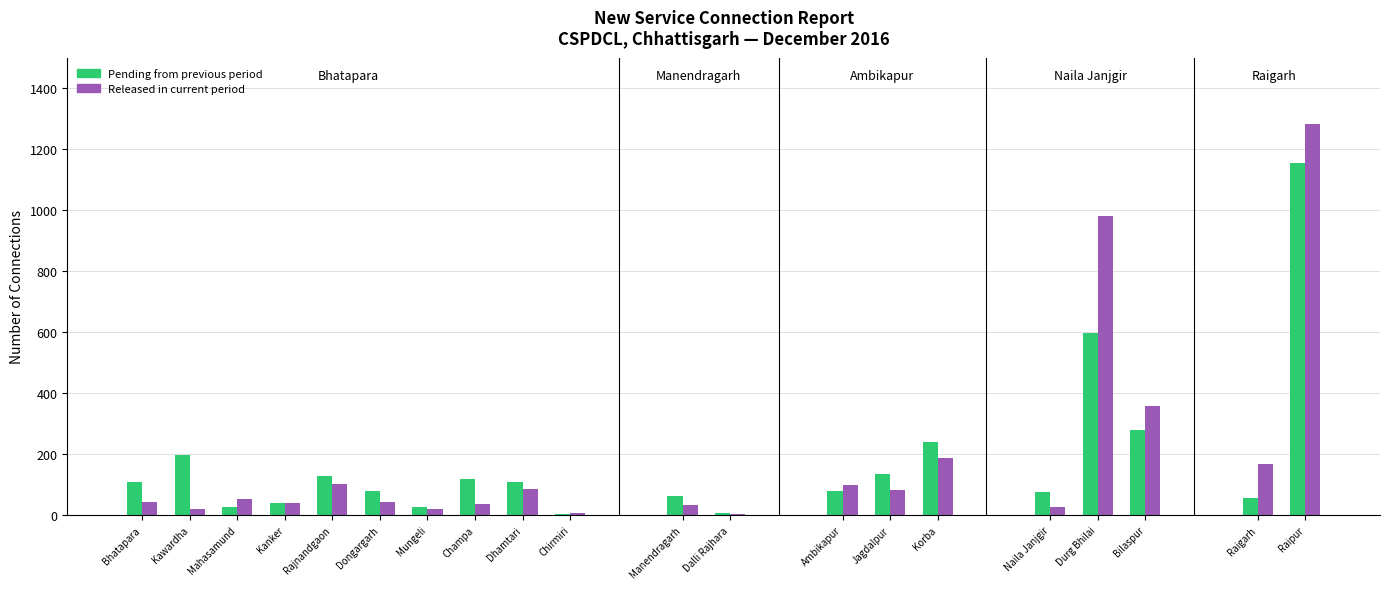

Rank the categories by Connections released in current period value from lowest to highest.

Dalli Rajhara, Chirmiri, Kawardha, Mungeli, Naila Janjgir, Manendragarh, Champa, Kanker, Dongargarh, Bhatapara, Mahasamund, Jagdalpur, Dhamtari, Ambikapur, Rajnandgaon, Raigarh, Korba, Bilaspur, Durg Bhilai, Raipur